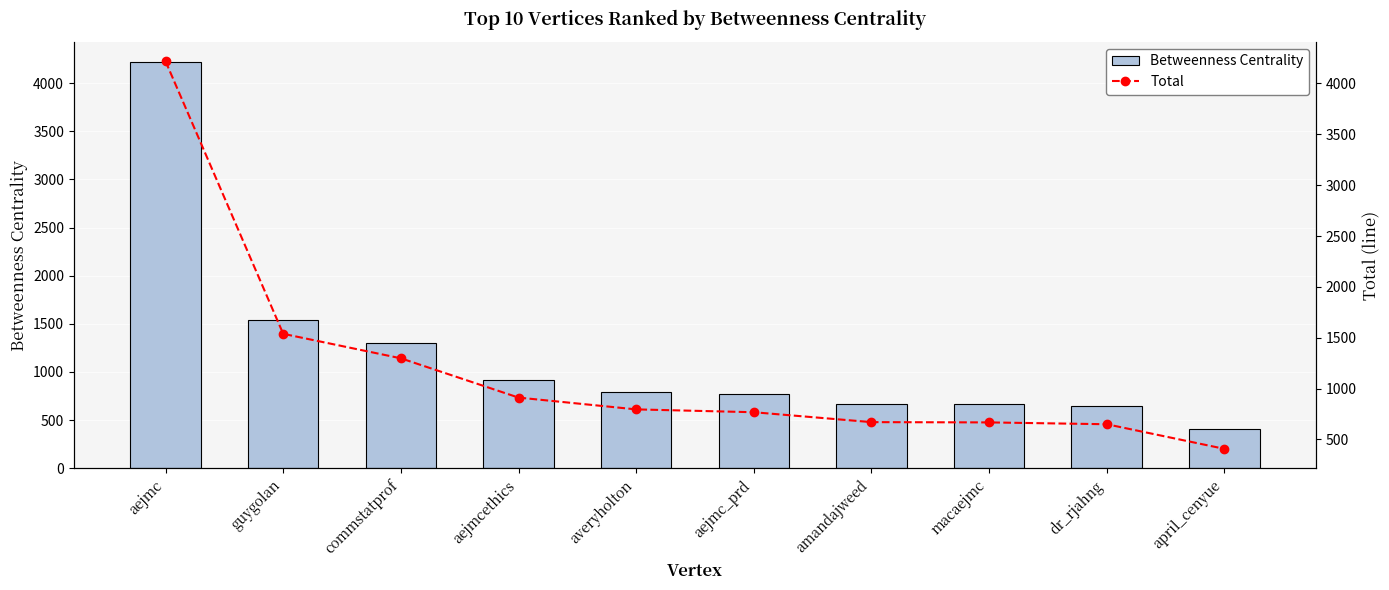

What is the difference between the maximum and second lowest values in the Total series?

3567.3